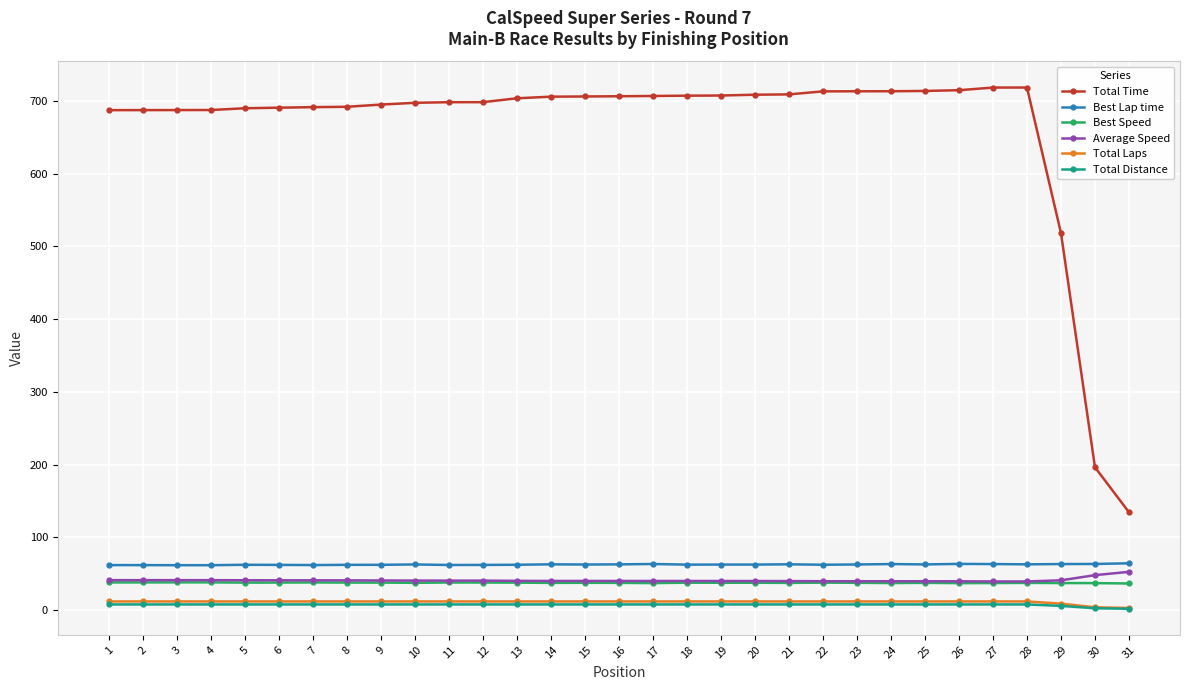

What is the lowest value of the Total Distance series?

2.0